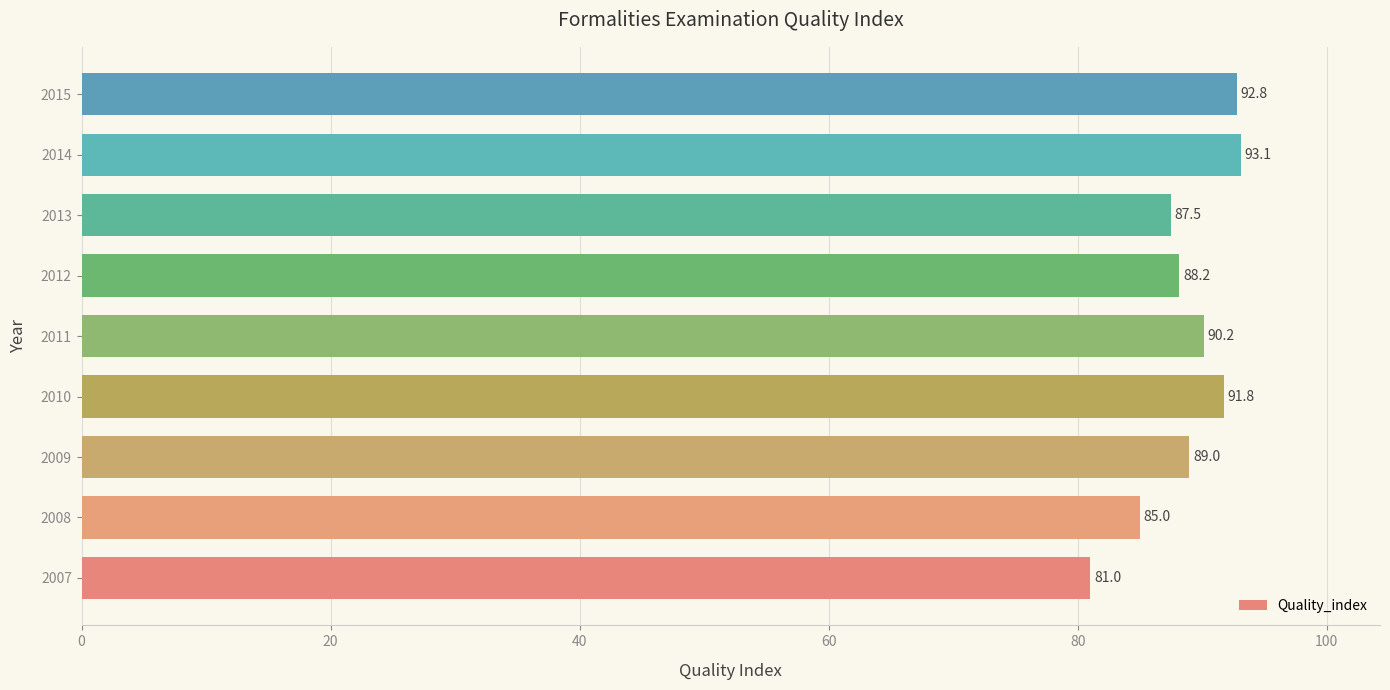

What is the difference between the maximum and minimum values?

12.1